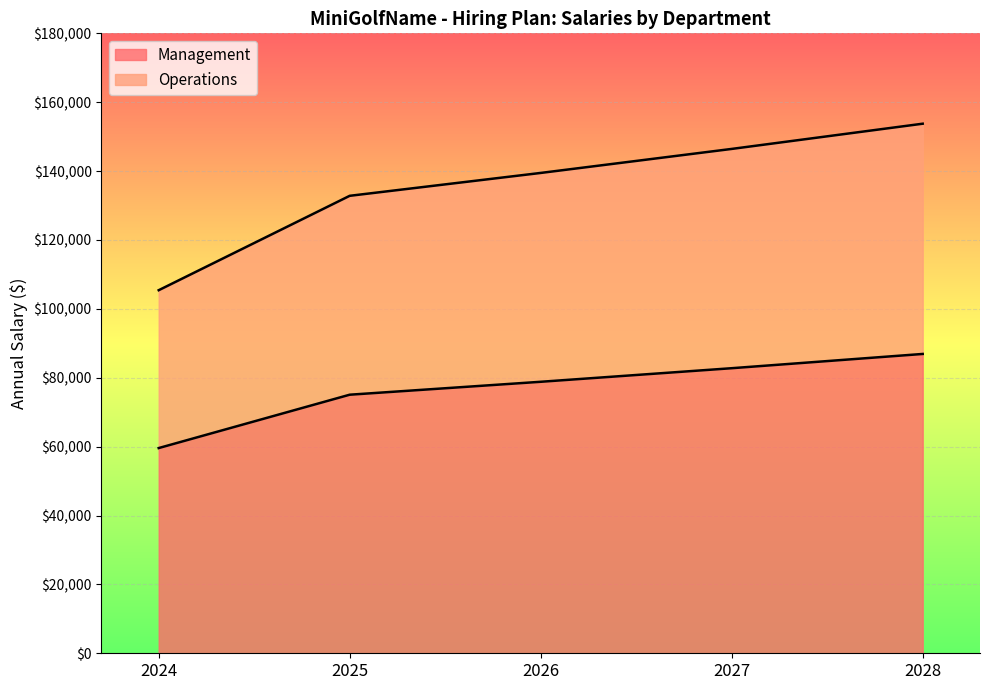

What is the value of the Operations point at the 5th from the left?

153761.5